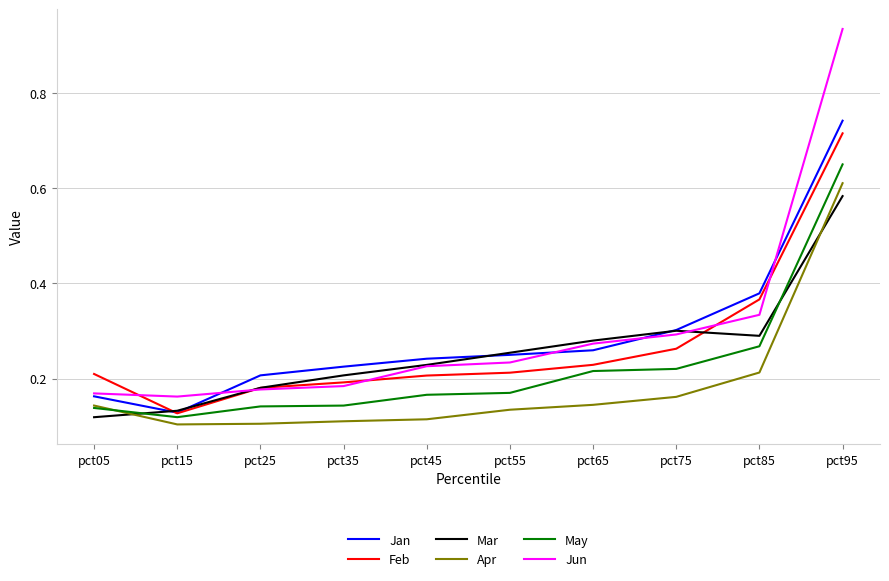

Between pct05 and pct45, which series saw the biggest shift?

Mar